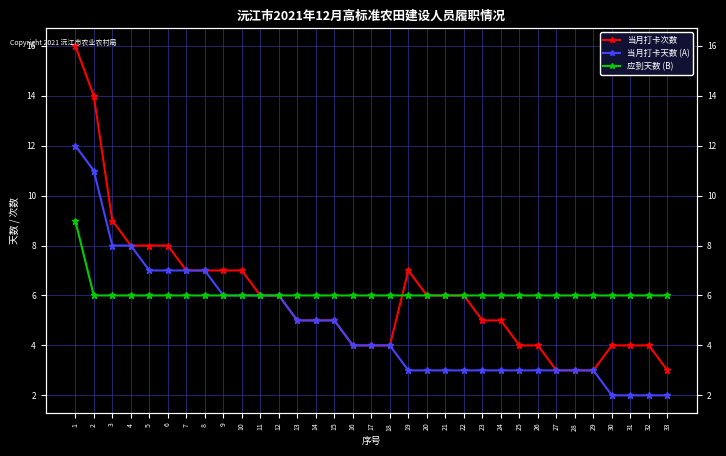

True or false: 当月打卡次数 and 应到天数 (B) intersect in this chart.

True